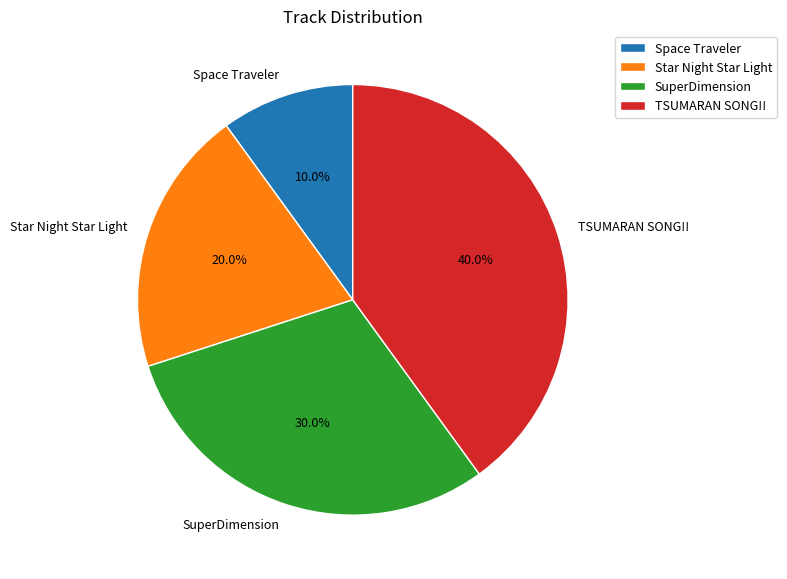

To the nearest percent, what is the difference between the largest and smallest slice percentages?

30%